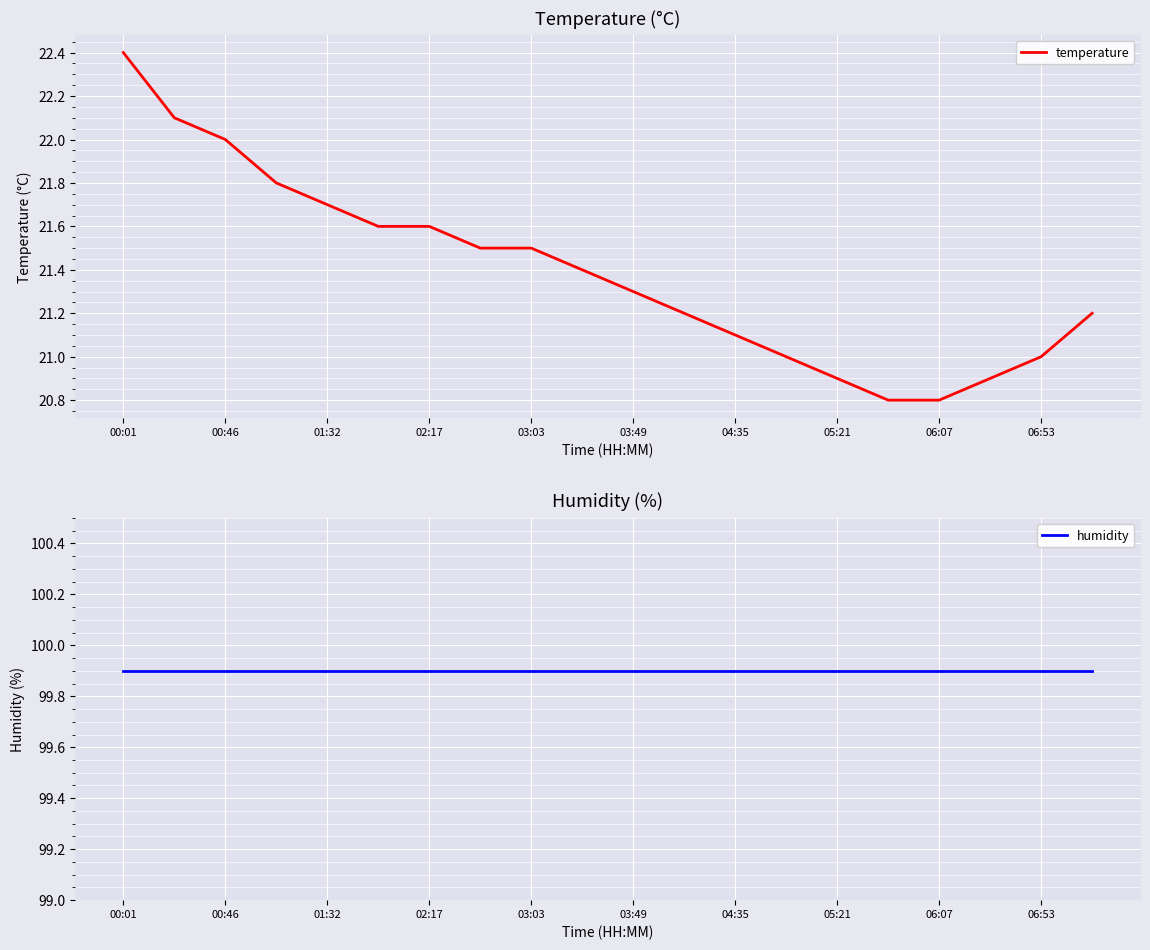

True or false: temperature and humidity intersect in this chart.

False